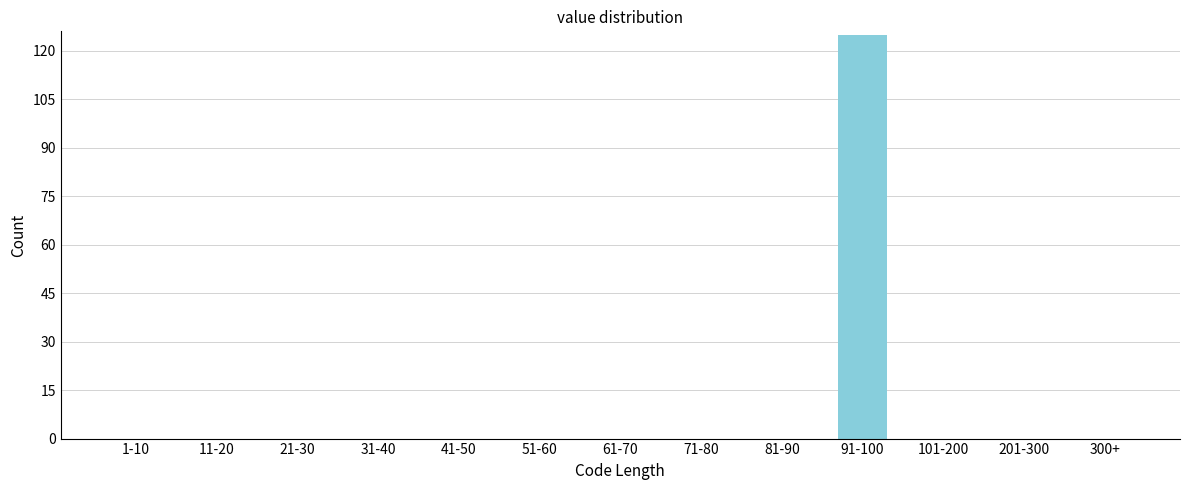

Reading left to right, extract all data points from this chart.

1-10=0	11-20=0	21-30=0	31-40=0	41-50=0	51-60=0	61-70=0	71-80=0	81-90=0	91-100=125	101-200=0	201-300=0	300+=0